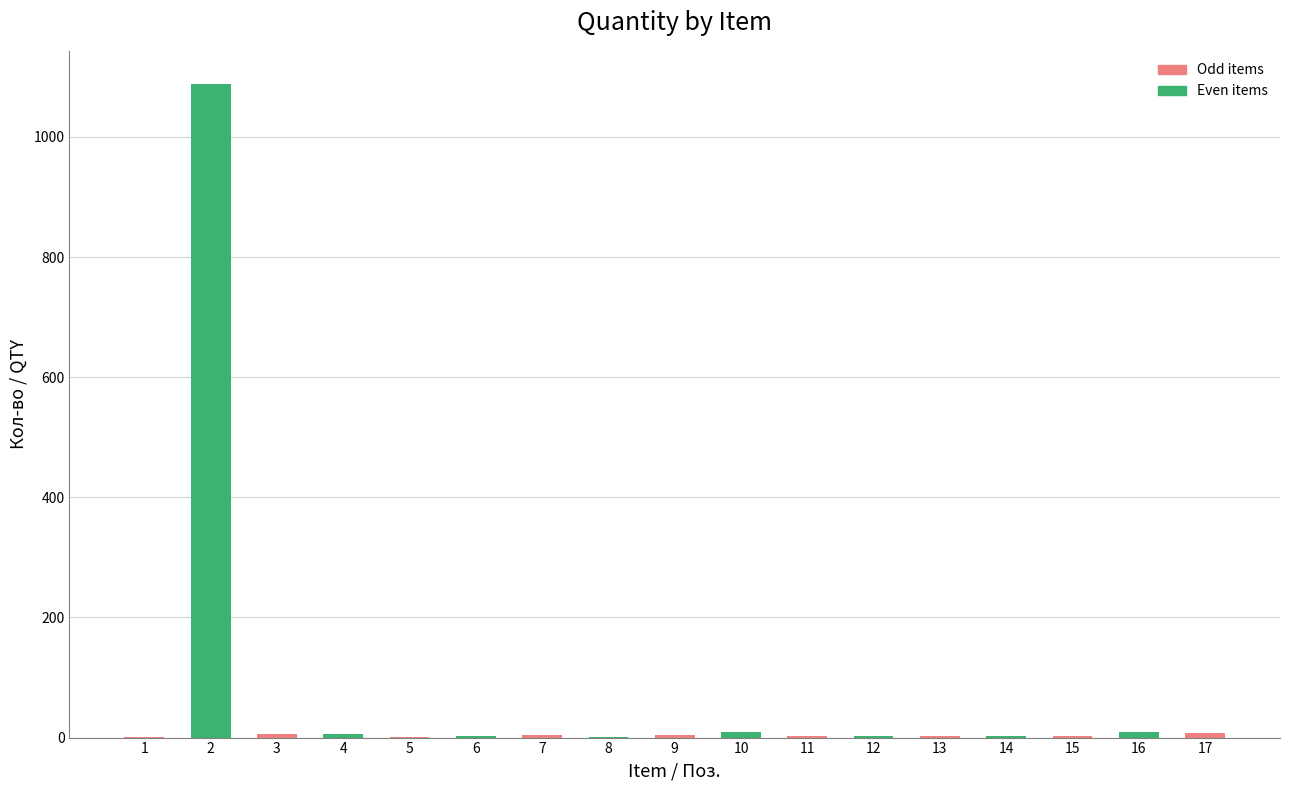

What is the sum of all values?

1153